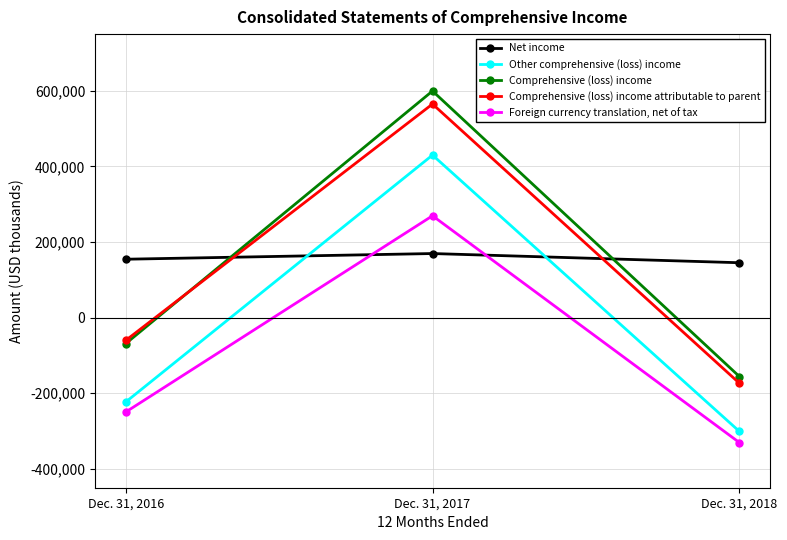

How many negative values does the Foreign currency translation, net of tax series have?

2